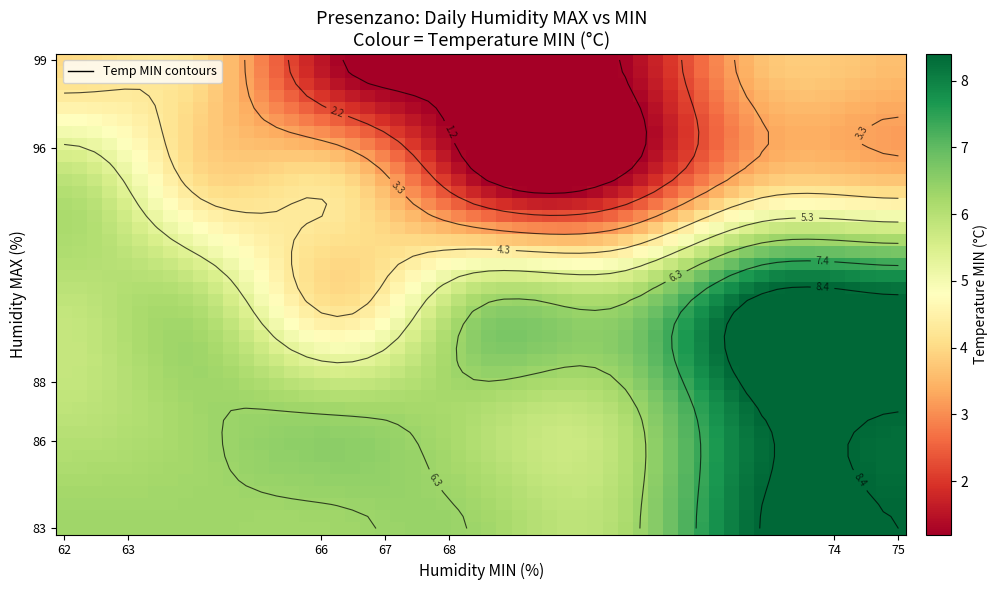

What is the average value of the 86 series?

5.1